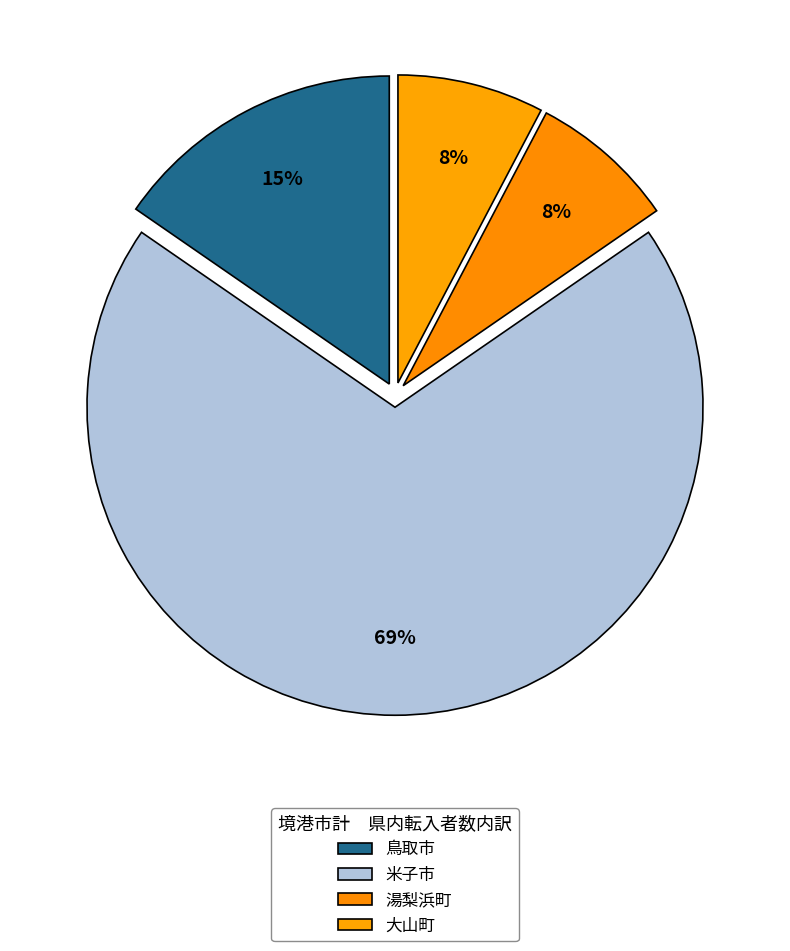

Does 湯梨浜町 represent more than half of the total?

No